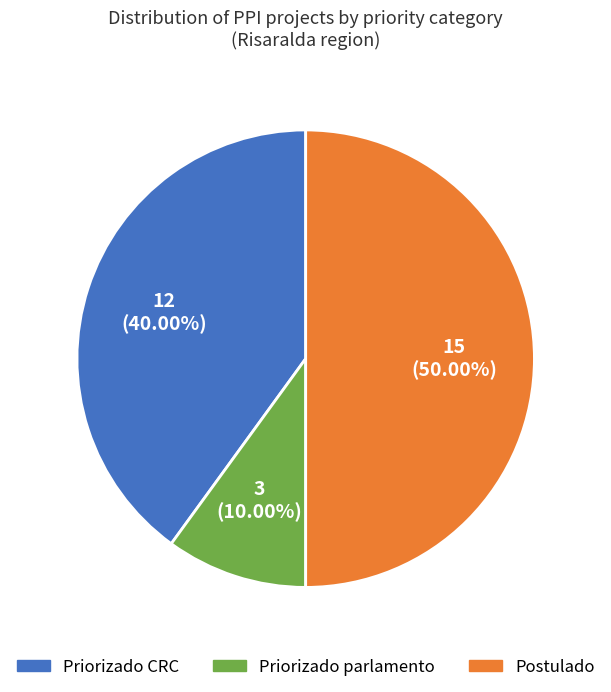

Which category has the smallest portion of the pie?

Priorizado parlamento